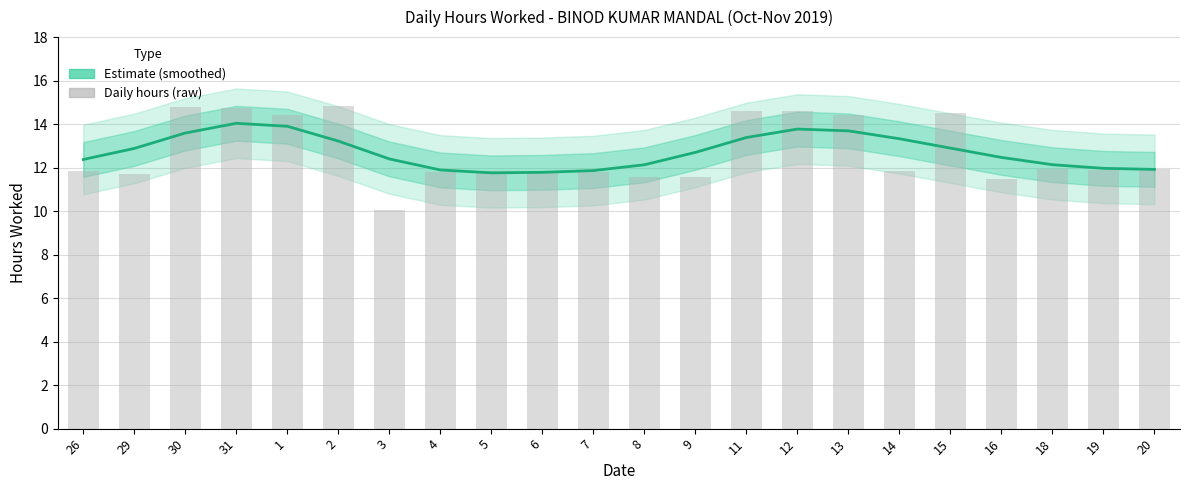

Is the value of Hours Worked (smoothed estimate) at 6 greater than the value of Daily hours (raw) at 30?

No